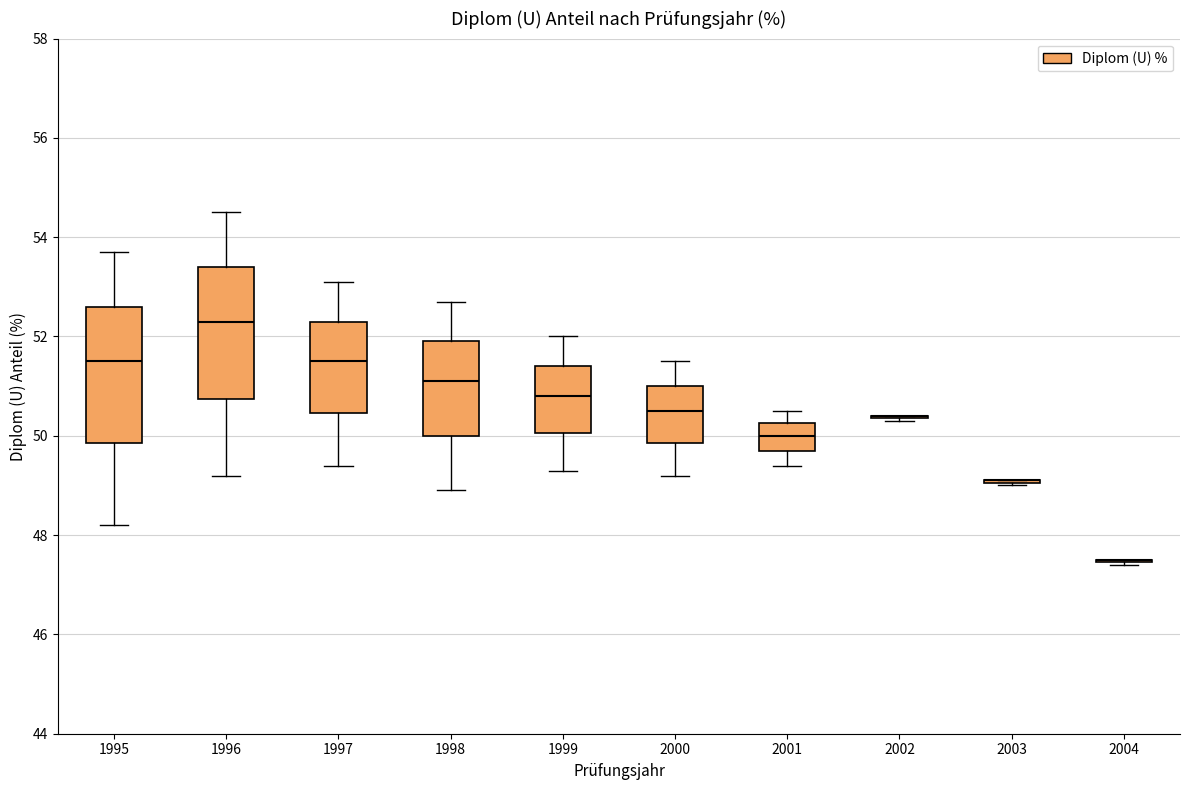

Where is the lower edge of the box at x = 2000 on the y-axis? The values are not printed on the chart, so give them approximately, as read against the axis.

49.8